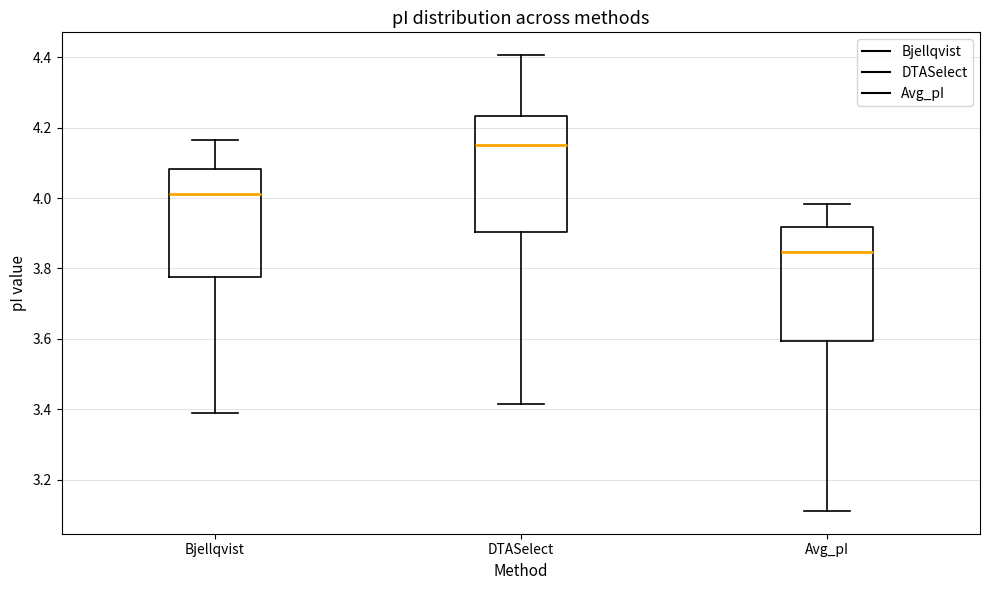

Which box's median line is the highest?

DTASelect